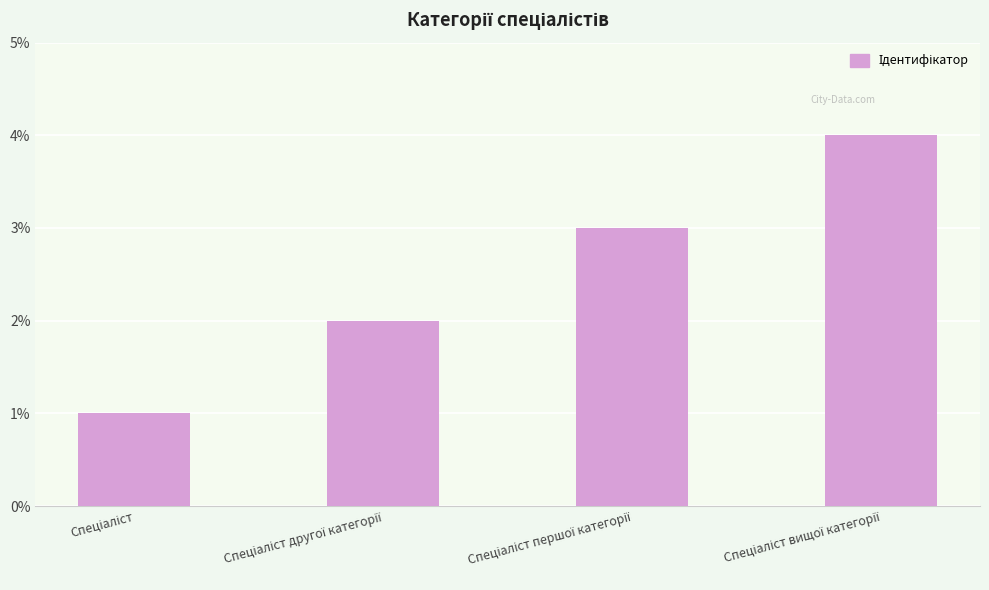

What is the sum of all values?

10